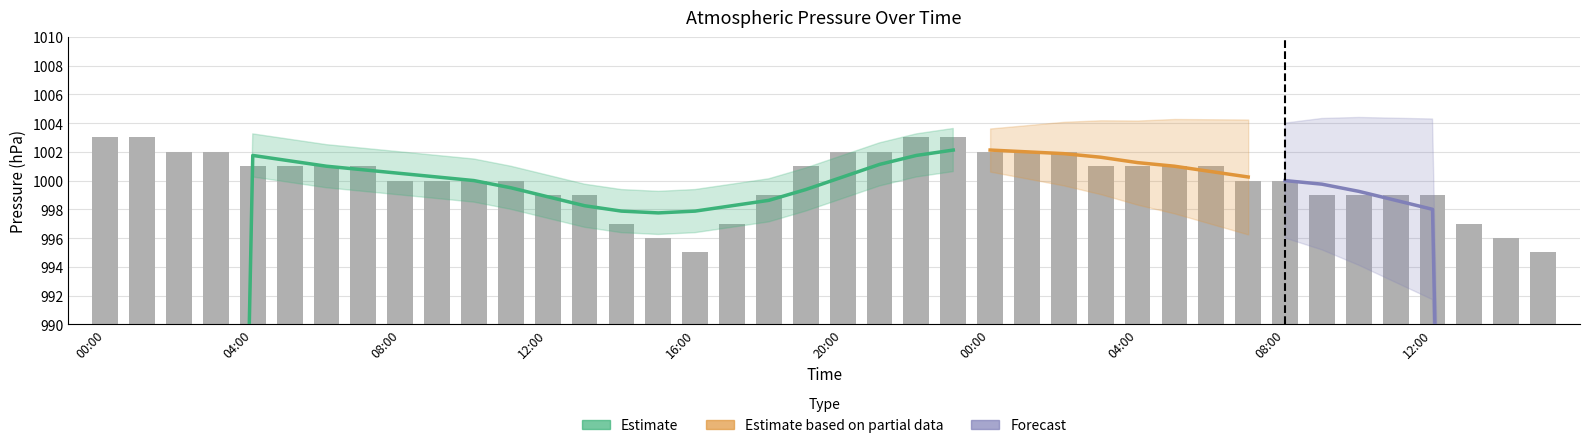

Between 22:00 and 07:00, which is larger?

22:00